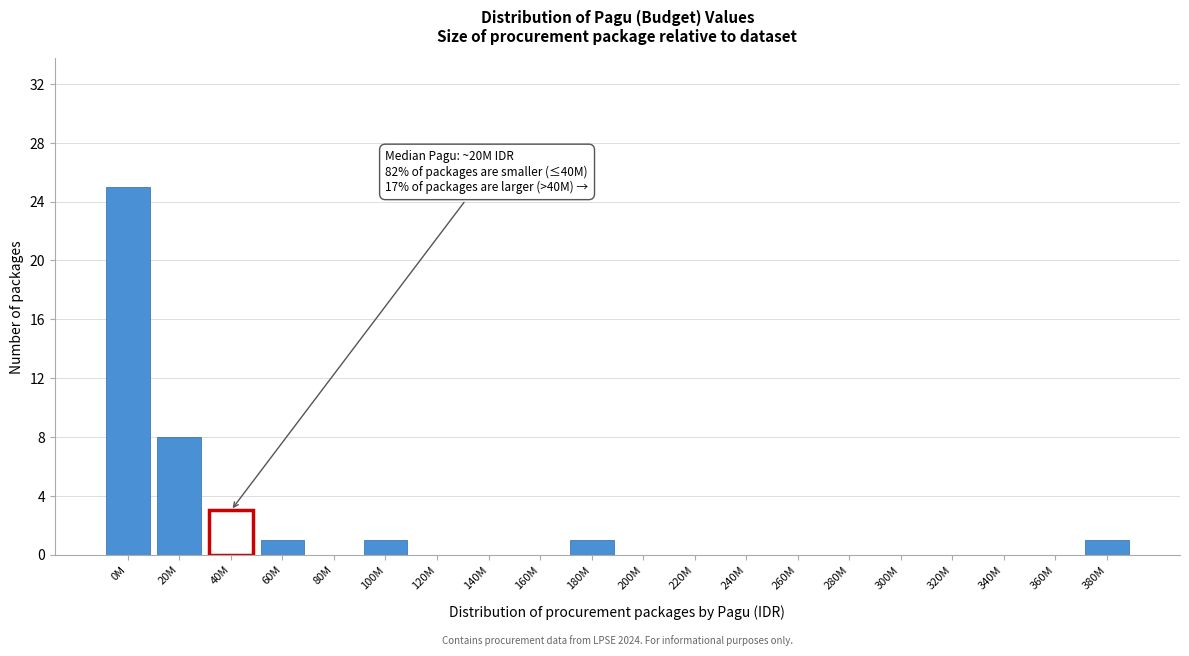

Reading right to left, extract all data points from this chart.

380M=1	360M=0	340M=0	320M=0	300M=0	280M=0	260M=0	240M=0	220M=0	200M=0	180M=1	160M=0	140M=0	120M=0	100M=1	80M=0	60M=1	40M=3	20M=8	0M=25